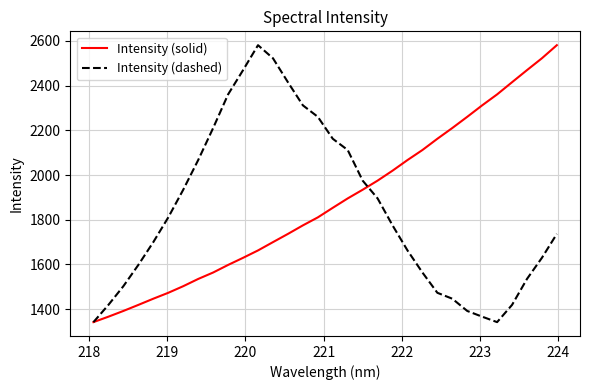

Reading left to right, list all the values displayed in this chart.

Intensity (solid): 1342.1	1366.5	1392.1	1419.2	1446.9	1473.3	1502.9	1535.2	1564.0	1598.0	1629.8	1662.9	1700.0	1736.7	1774.9	1810.6	1853.5	1895.5	1934.3	1975.1	2019.6	2067.1	2112.0	2162.3	2210.4	2260.5	2311.9	2360.8	2415.3	2469.3	2522.4	2580.9
Intensity (dashed): 1342.1	1419.2	1502.9	1598.0	1700.0	1810.6	1934.3	2067.1	2210.4	2360.8	2469.3	2580.9	2522.4	2415.3	2311.9	2260.5	2162.3	2112.0	1975.1	1895.5	1774.9	1662.9	1564.0	1473.3	1446.9	1392.1	1366.5	1342.1	1419.2	1535.2	1629.8	1736.7